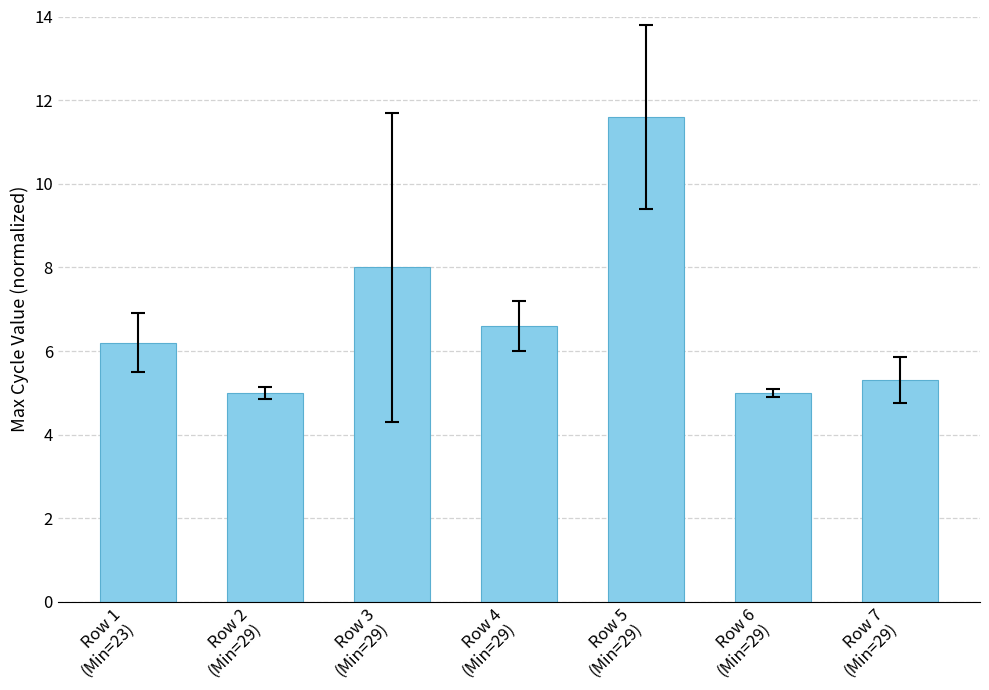

Reading left to right, what are all the values shown in this chart?

6.2	5.0	8.0	6.6	11.6	5.0	5.3